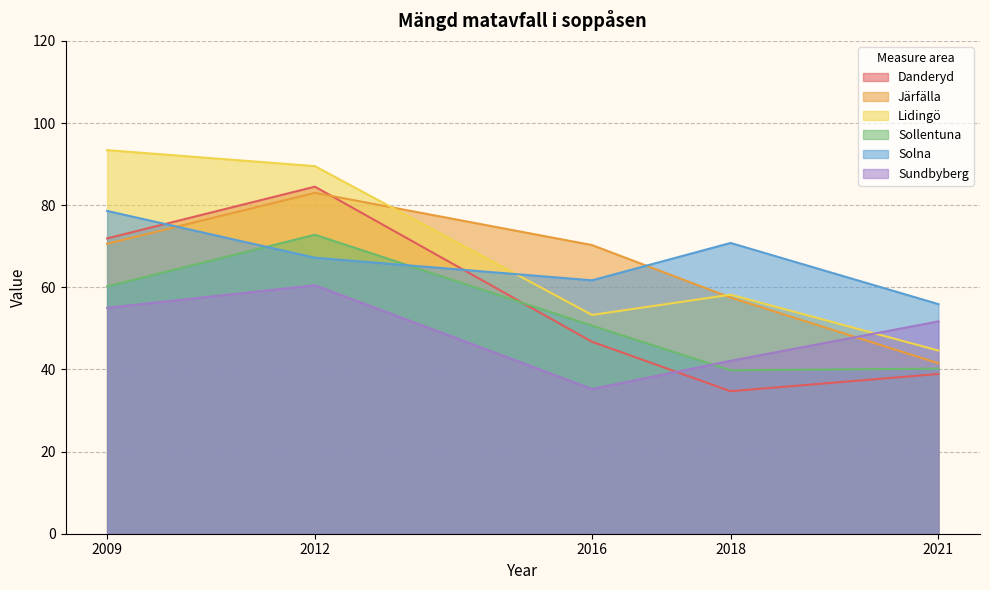

At which label is Solna closest to 67?

2012